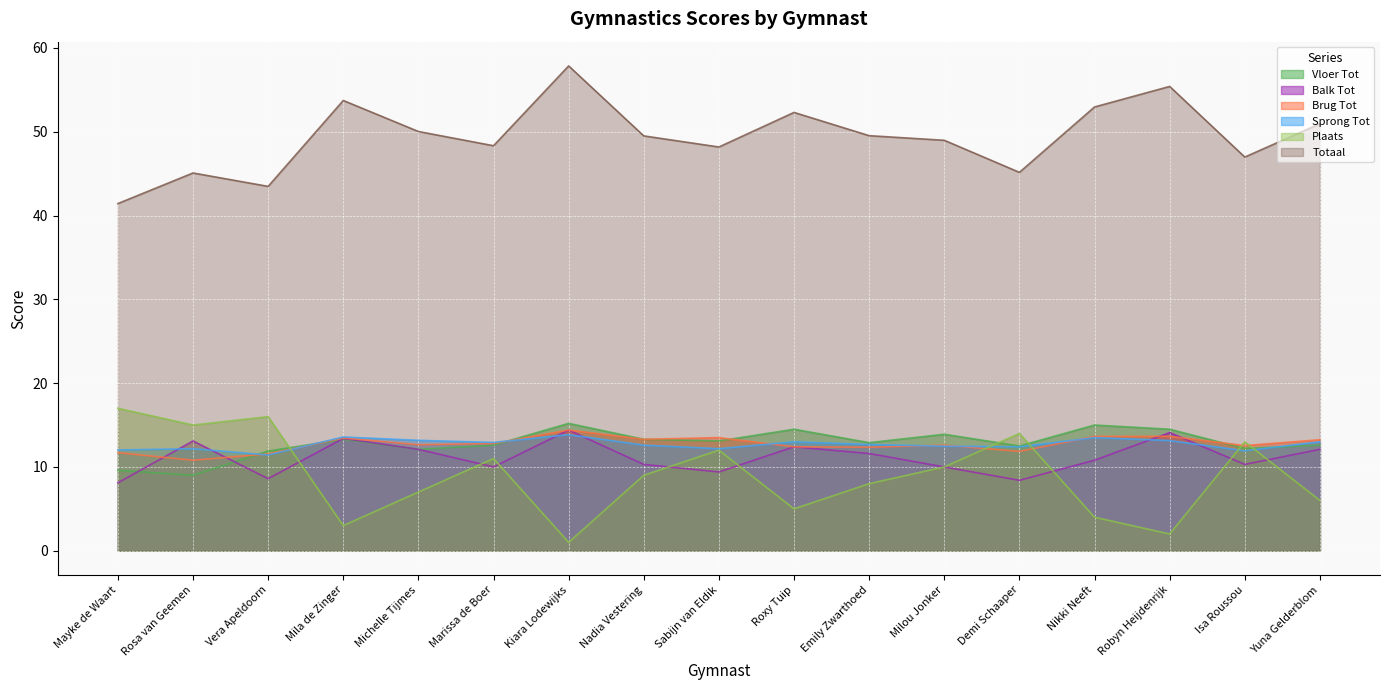

What is the value of the Balk Tot point at the 1st from the left?

8.1